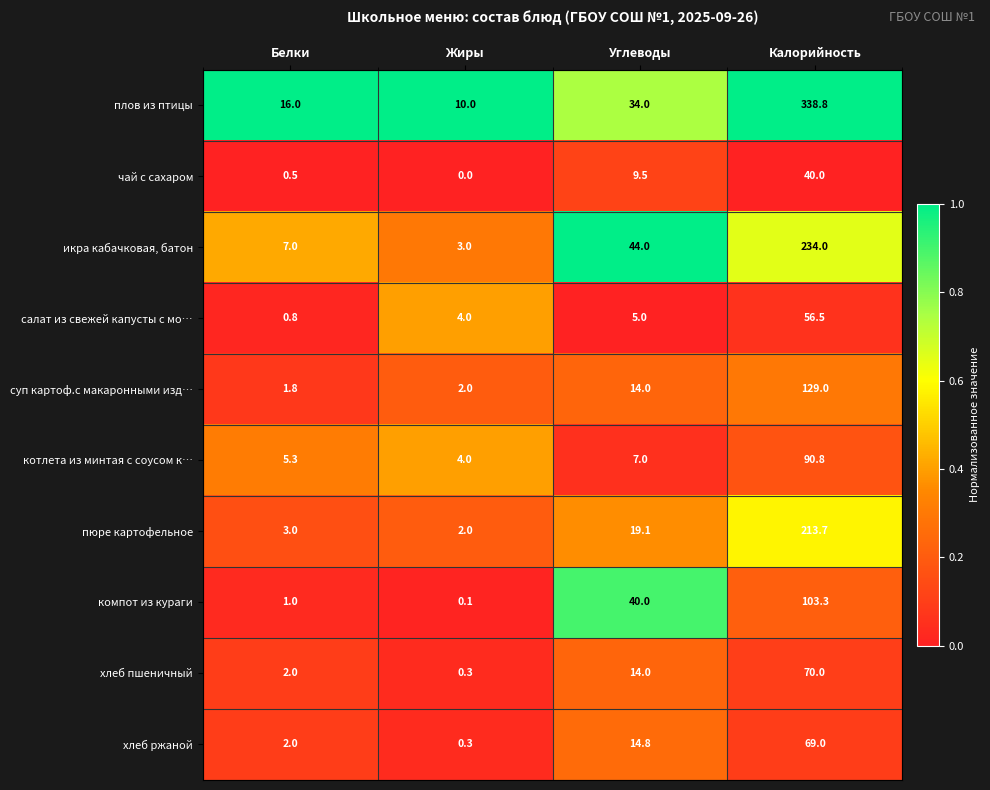

Rank the categories by чай с сахаром value from highest to lowest.

Калорийность, Углеводы, Белки, Жиры